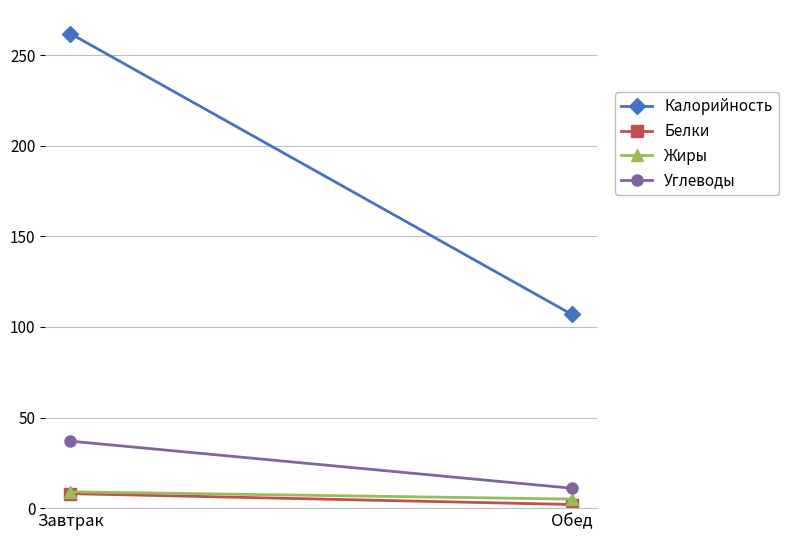

What is the difference between the highest and lowest values at Завтрак?

254